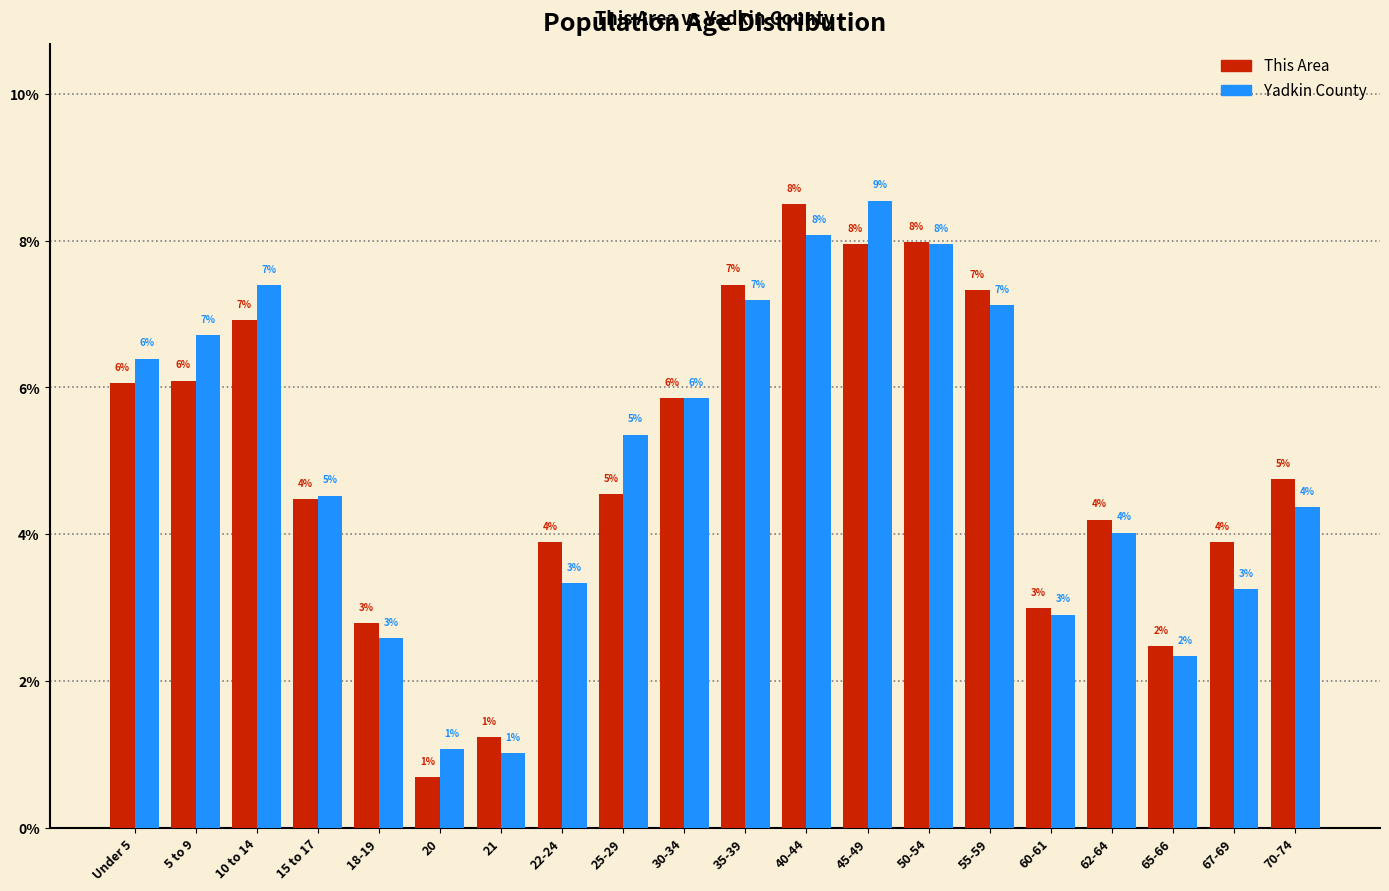

At which label is Yadkin County closest to 4?

62-64